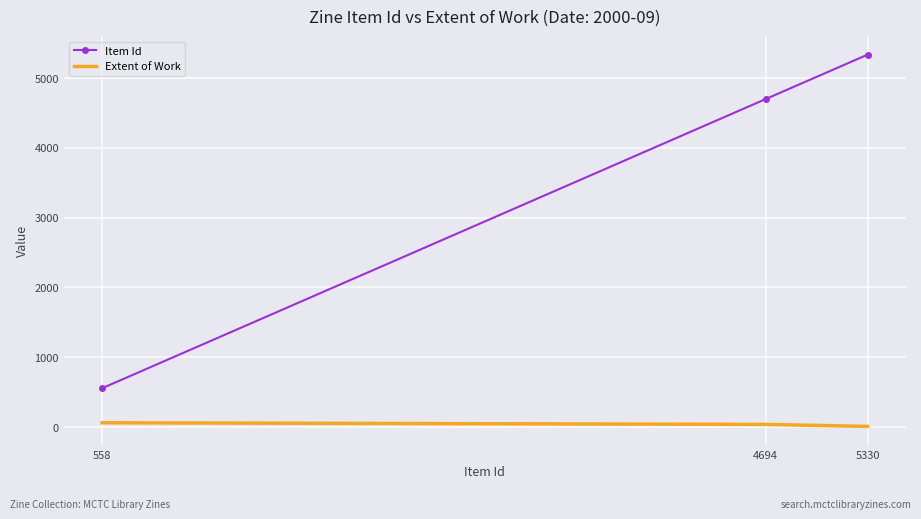

List the series in order of their peak value, lowest first.

Extent of Work, Item Id